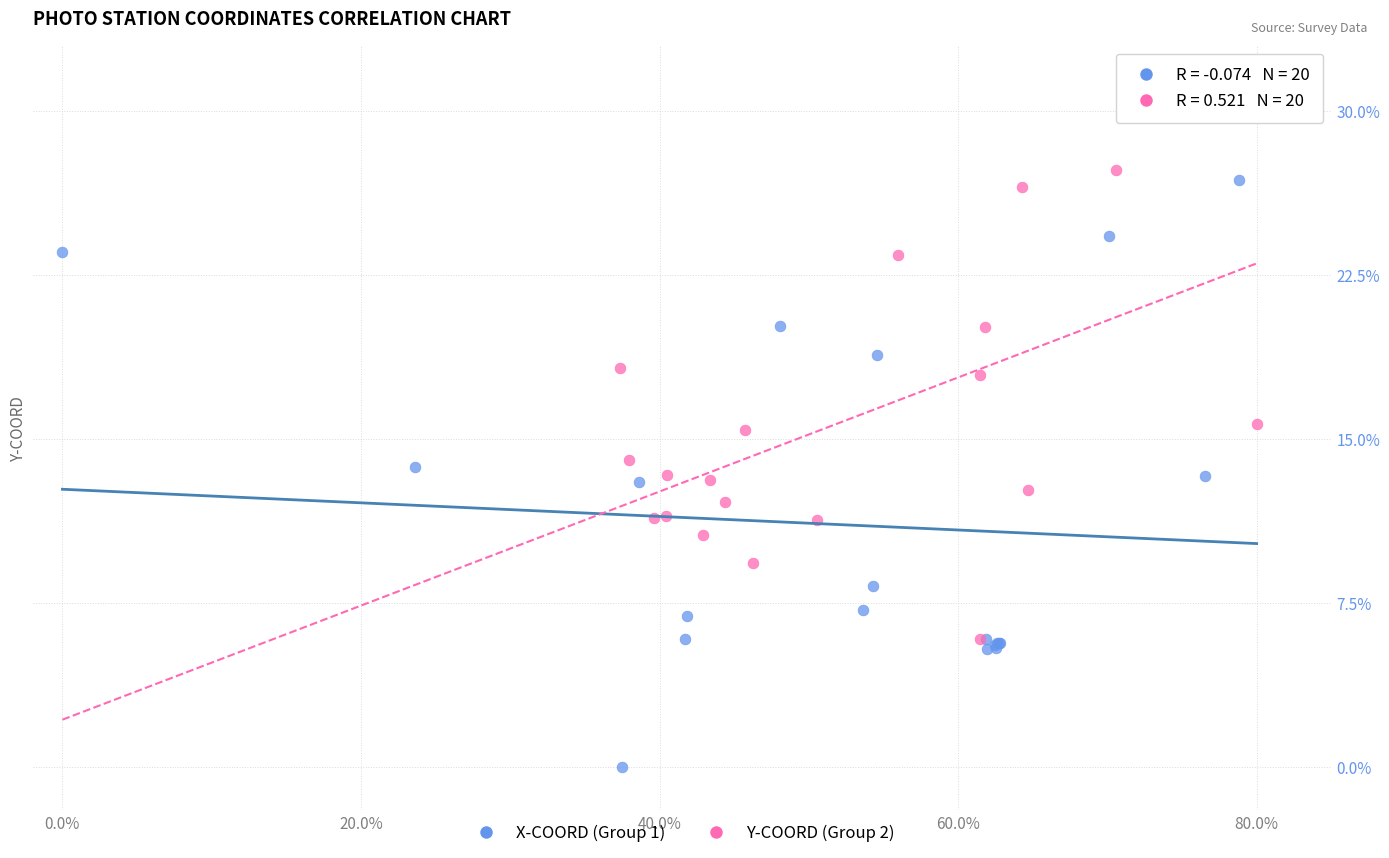

What are all the series names shown in the legend?

X-COORD (Group 1), Y-COORD (Group 2)